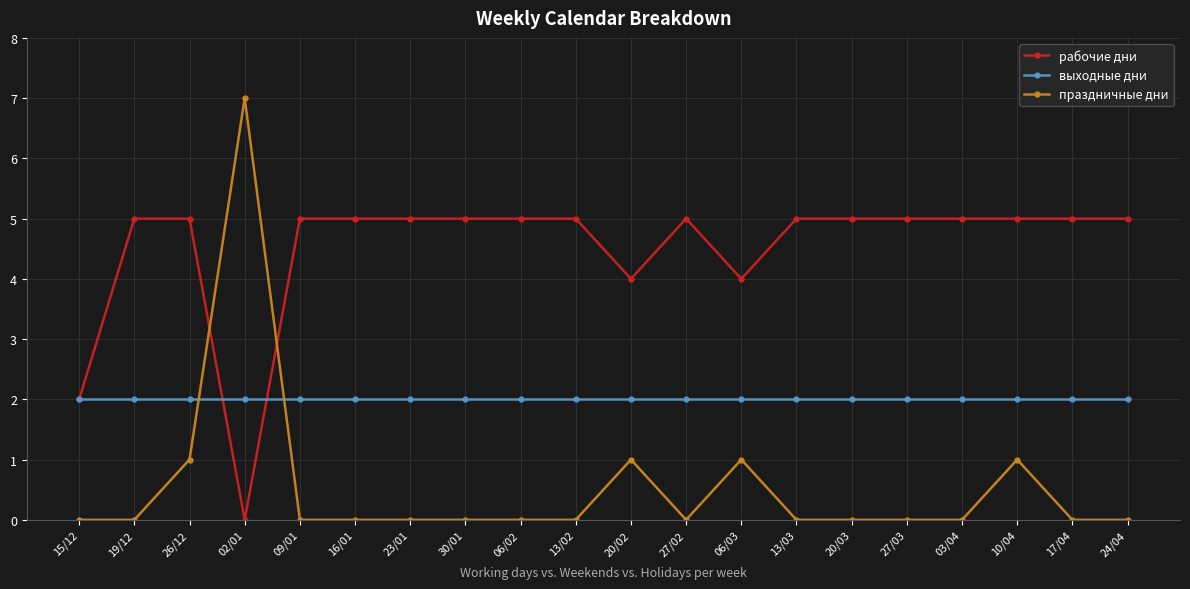

Rank the series at 27/02 from lowest to highest value.

праздничные дни, выходные дни, рабочие дни